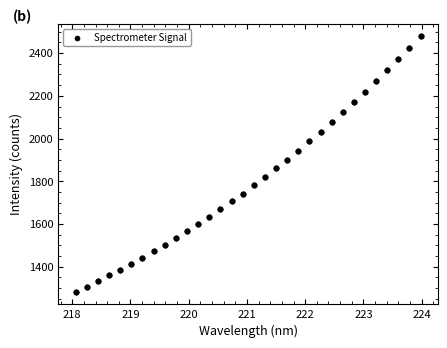

What is the range of X values (max minus min)?

5.9